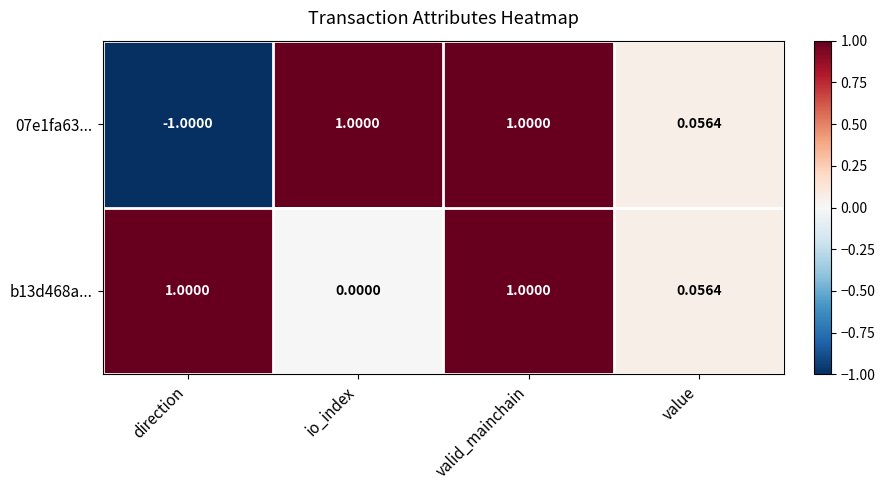

At which label does 07e1fa63... reach its minimum?

direction